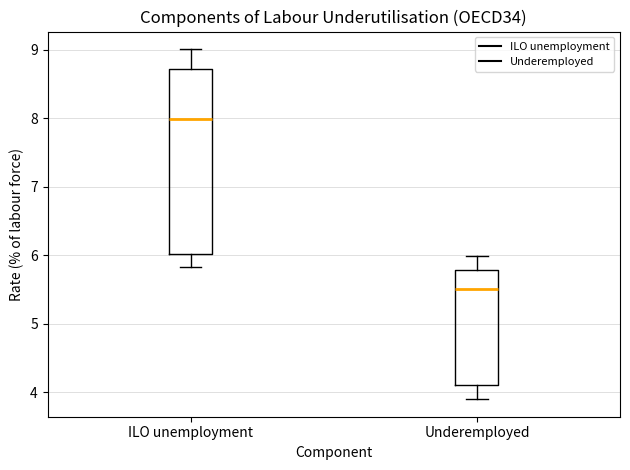

Reading left to right, transcribe this box plot: for each box, give where its median line is, the range the box spans, and where its two whiskers end, as read against the y-axis. The values are not printed on the chart, so give them approximately, as read against the axis.

ILO unemployment: median 8.0, box 6.0 to 8.7, whiskers 5.8 to 9.0
Underemployed: median 5.5, box 4.1 to 5.8, whiskers 3.9 to 6.0